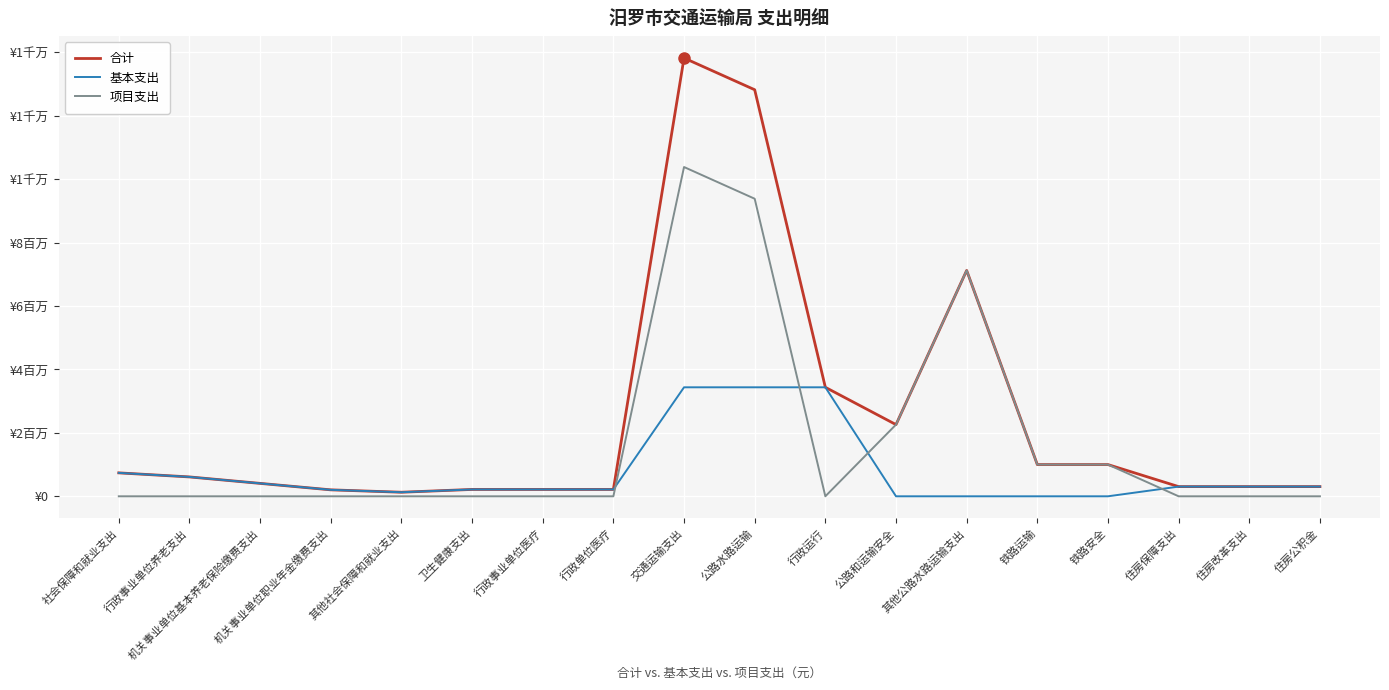

Is this an area chart (filled region under the line)?

No